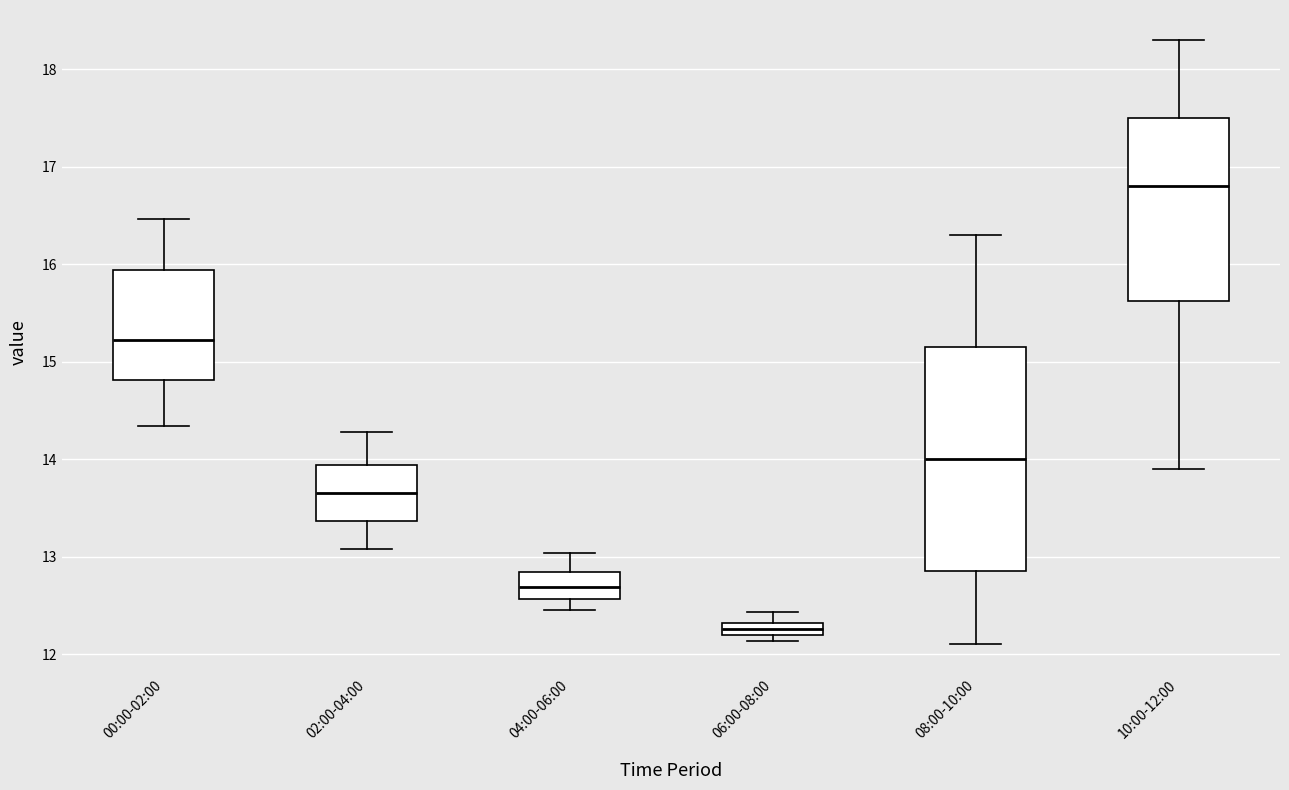

Which box has the lowest median line?

06:00-08:00